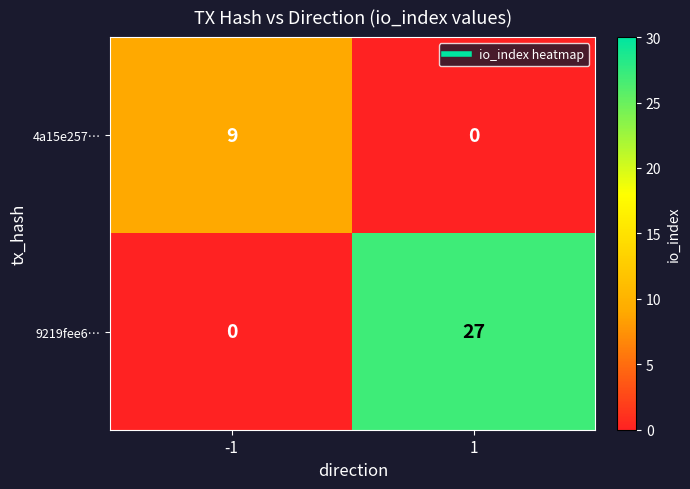

The value of 4a15e257… at -1 is 9. True or false?

True